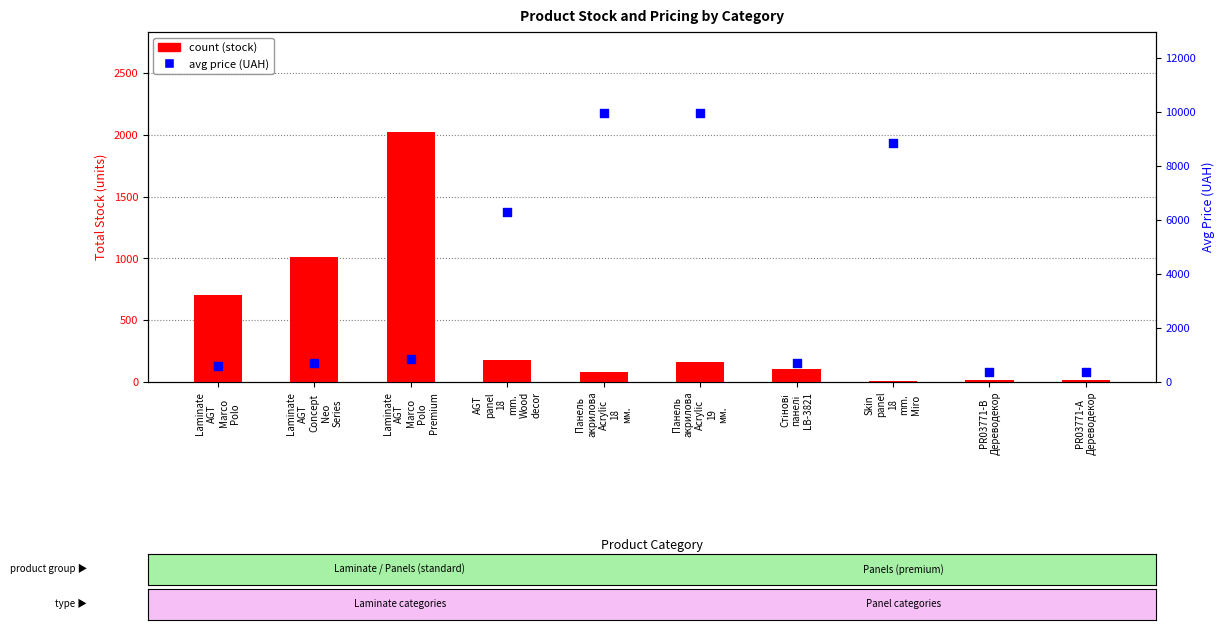

Which series has the largest total across all categories?

avg price